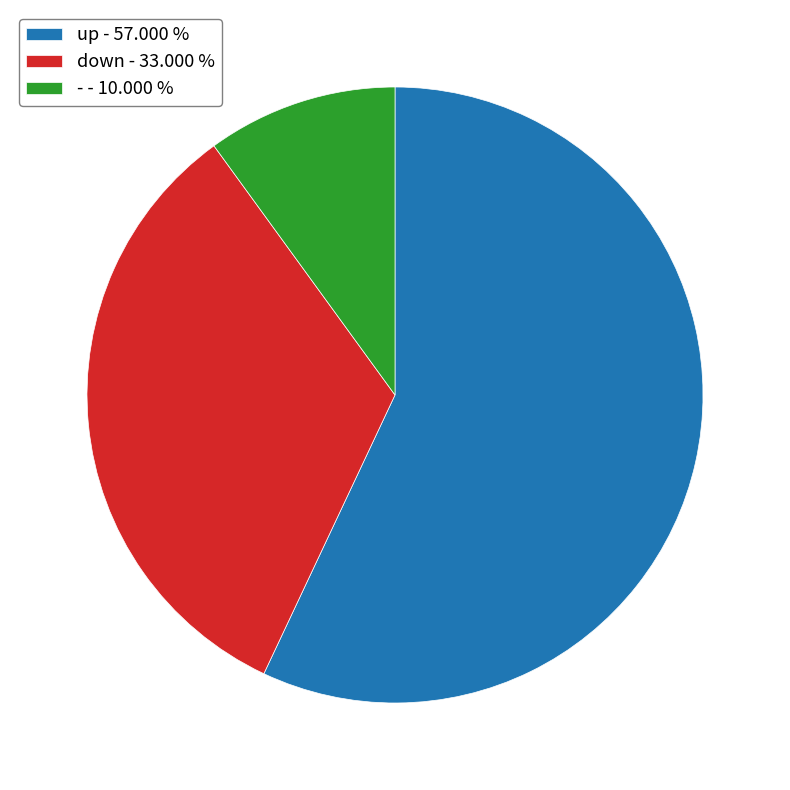

How many slices are in this pie chart?

3